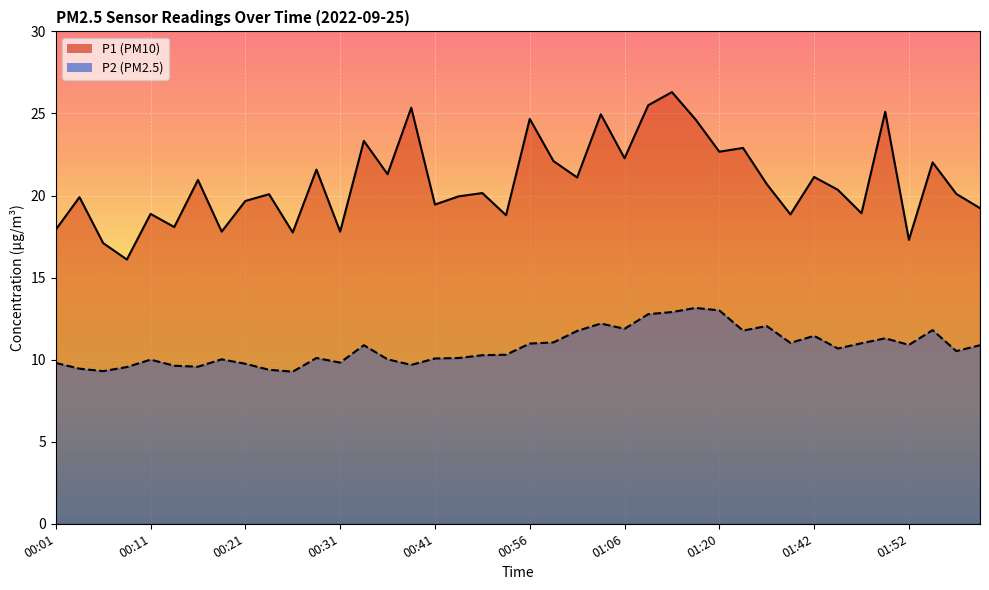

Rank the series by their average value, from lowest to highest.

P2, P1